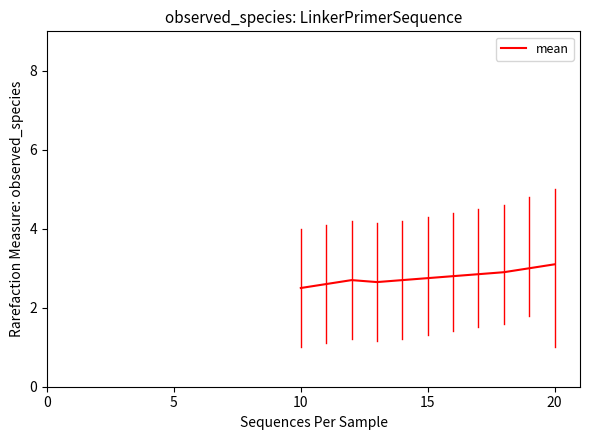

What is the minimum value shown in the chart?

2.5